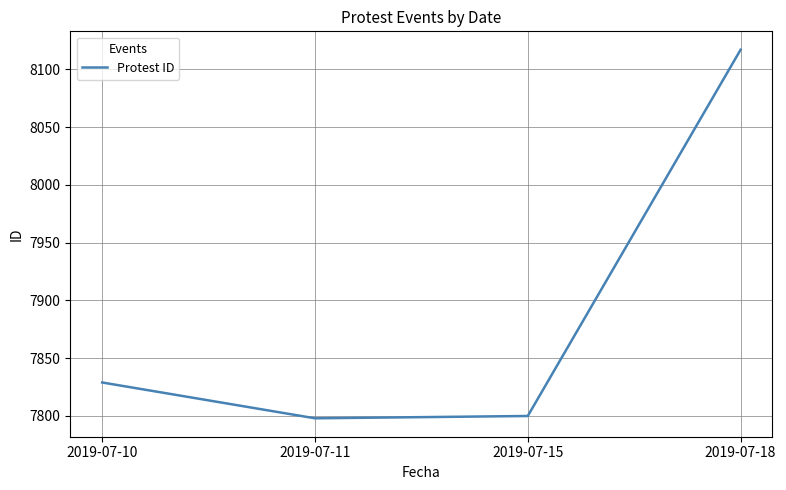

What is the maximum value shown in the chart?

8117